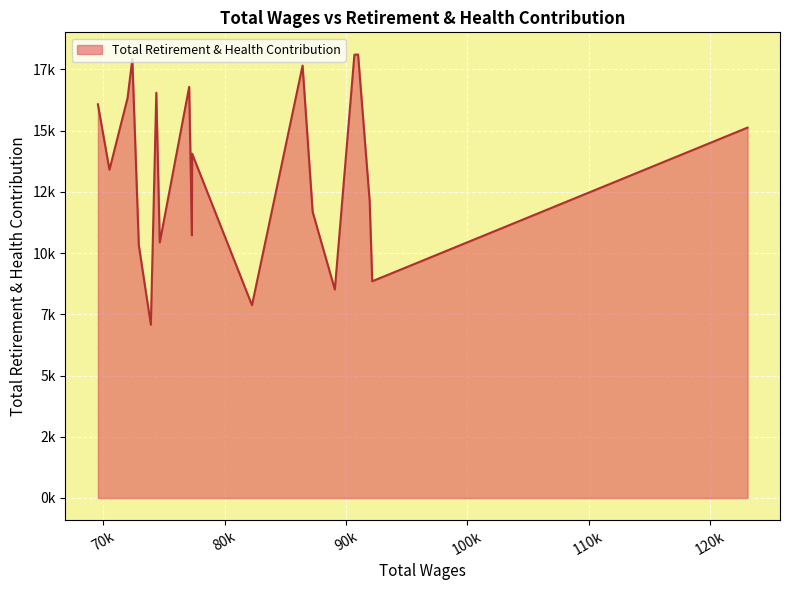

Rank the categories by value from lowest to highest.

73915.0, 82253.0, 89083.0, 92165.0, 72922.0, 74650.0, 77300.0, 87255.0, 91956.0, 70502.0, 77318.0, 123106.0, 69549.0, 71997.0, 74364.0, 77074.0, 86423.0, 72387.0, 90696.0, 90999.0